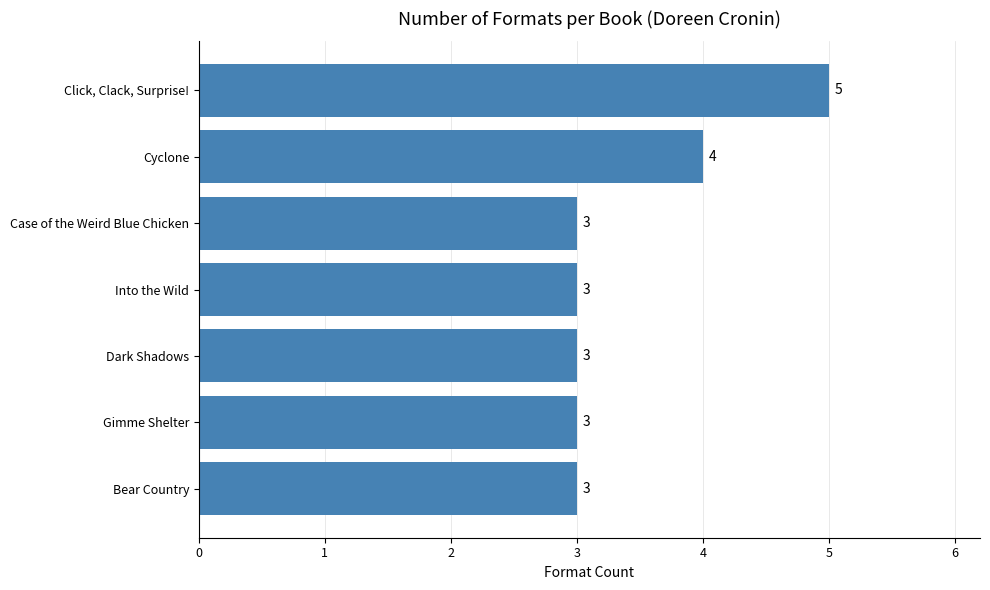

Which category has the highest value across all series?

Click, Clack, Surprise!